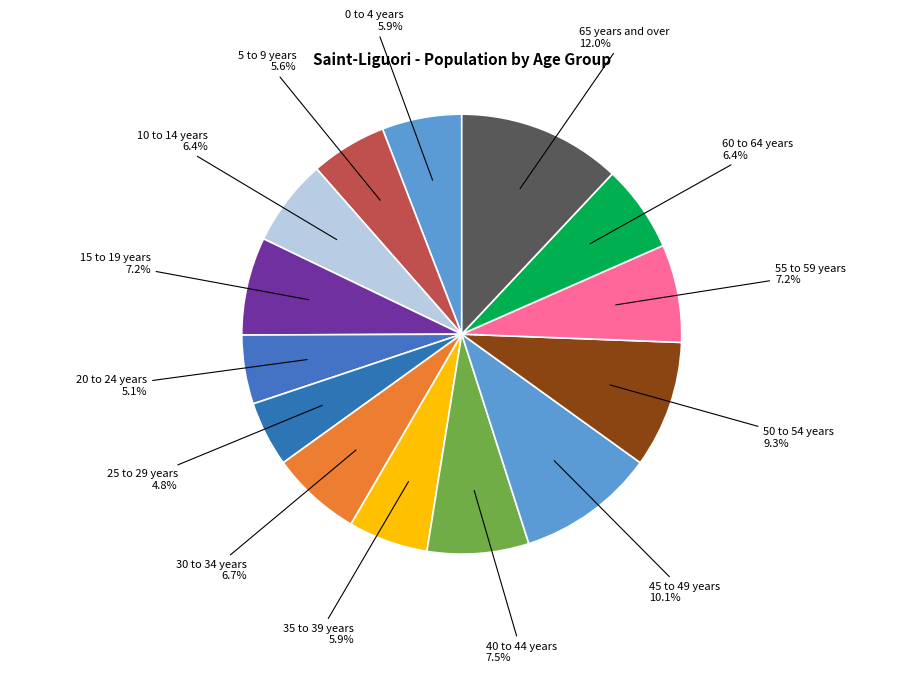

What is the largest slice in the pie chart?

65 years and over